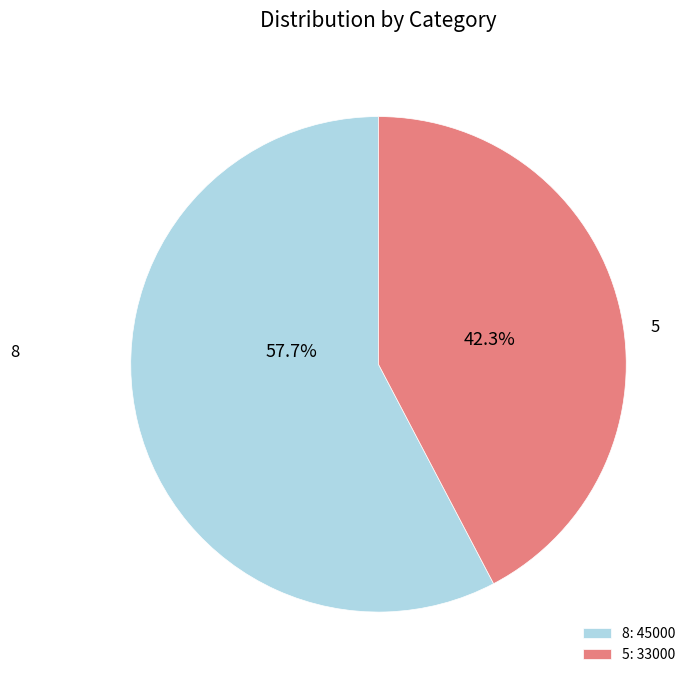

Count the number of slices in the pie.

2